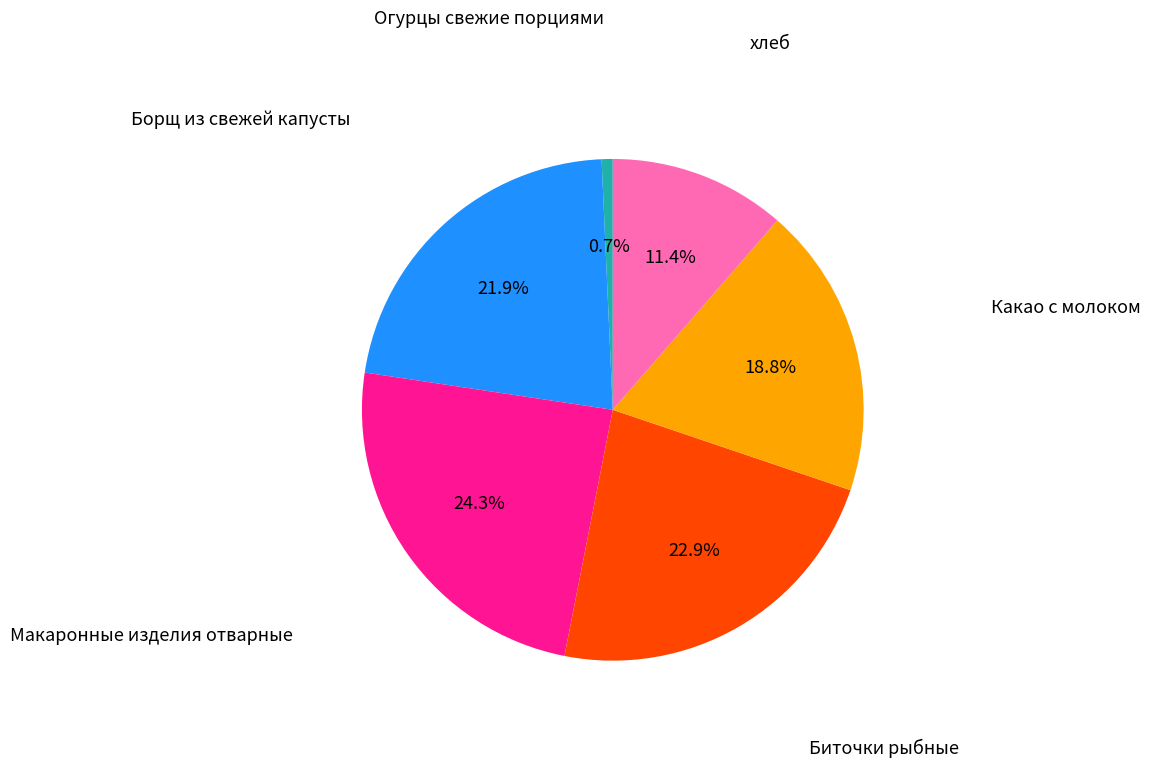

Does any single category account for the majority?

No